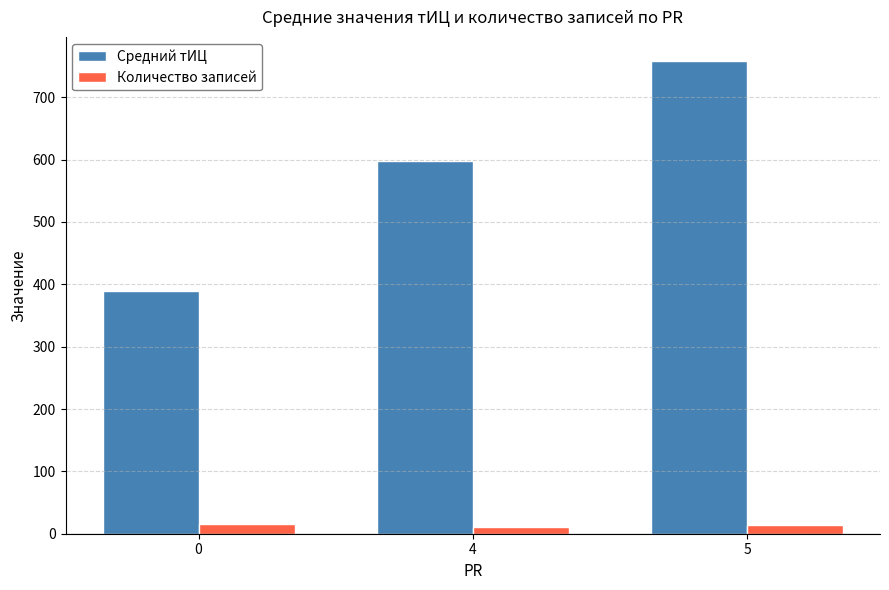

The Количество записей series shows 16.0 at 0. True or false?

True